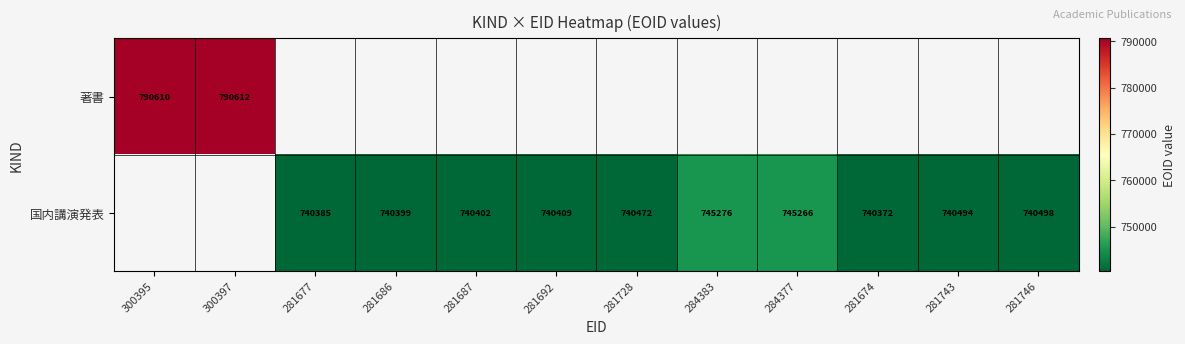

Between 281677 and 300395, which is larger?

300395